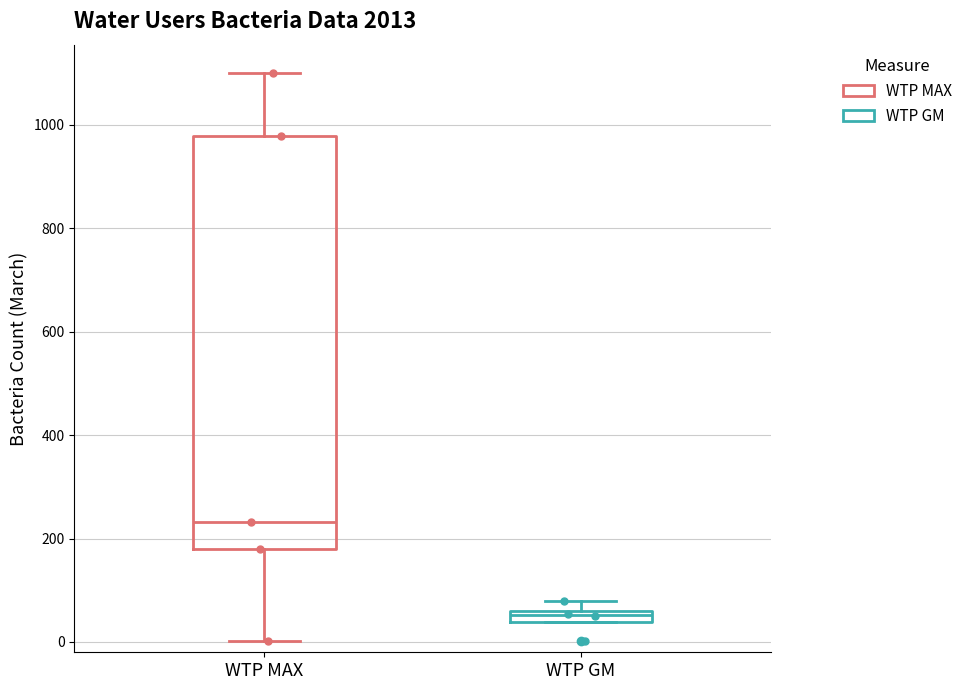

Where does the upper whisker of the box for WTP GM end on the y-axis? The values are not printed on the chart, so give them approximately, as read against the axis.

80